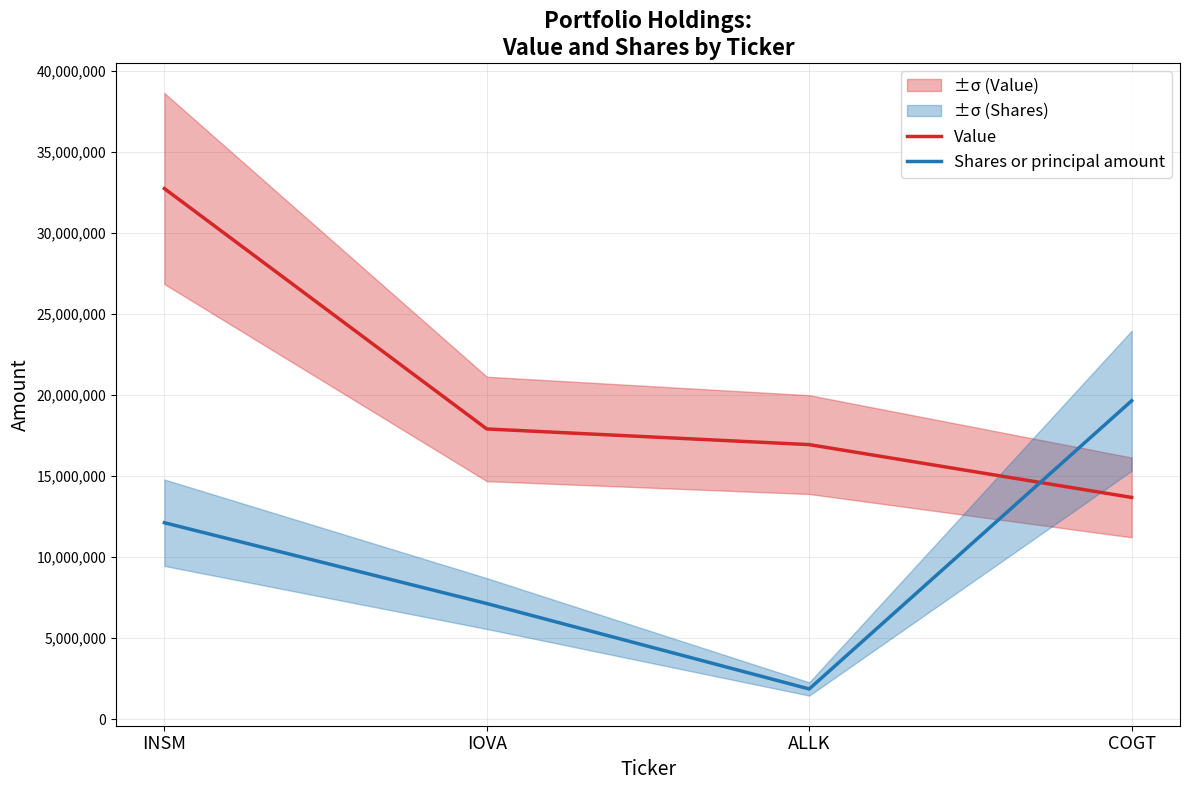

The value of Value at COGT is 8361421.0. True or false?

False